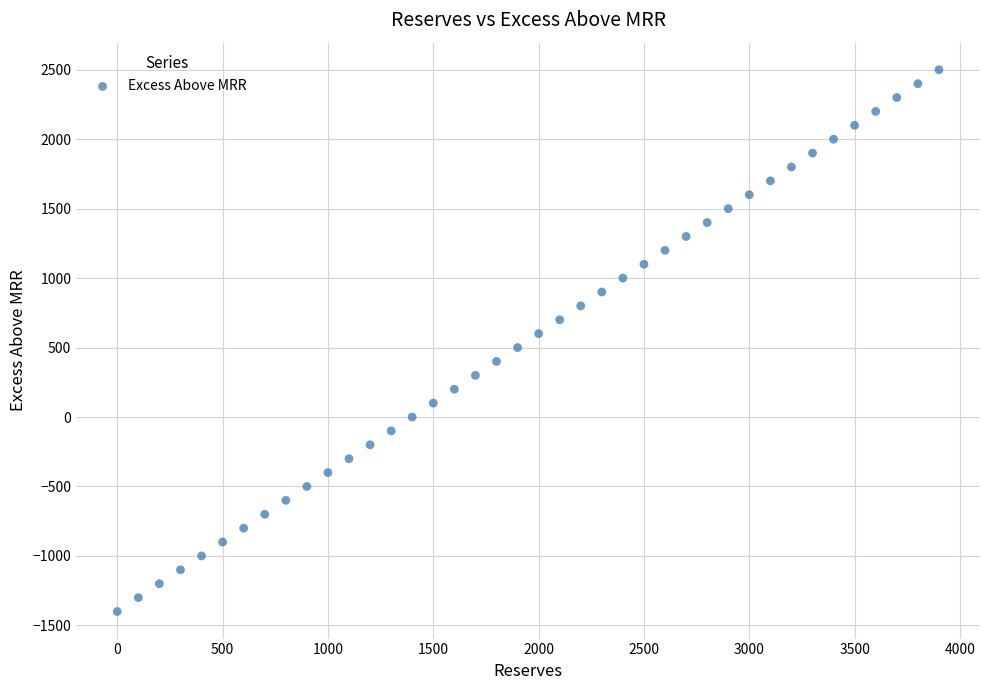

What is the range of X values (max minus min)?

3900